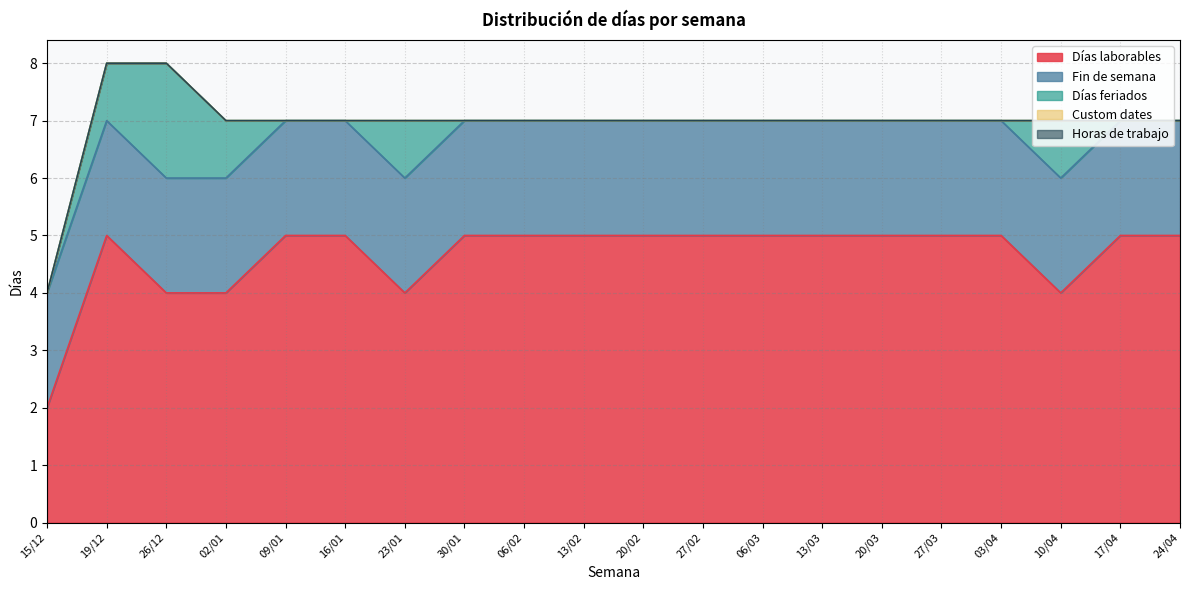

Rank the series by their maximum value, from highest to lowest.

Días laborables, Fin de semana, Días feriados, Custom dates, Horas de trabajo